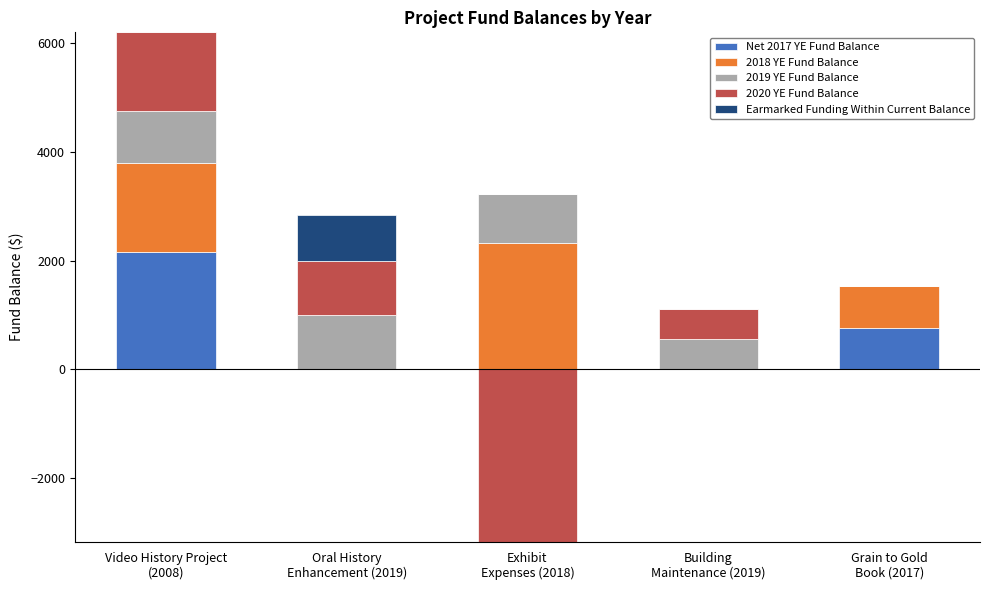

Which has a higher value, Video History Project
(2008) or Grain to Gold
Book (2017)?

Video History Project
(2008)